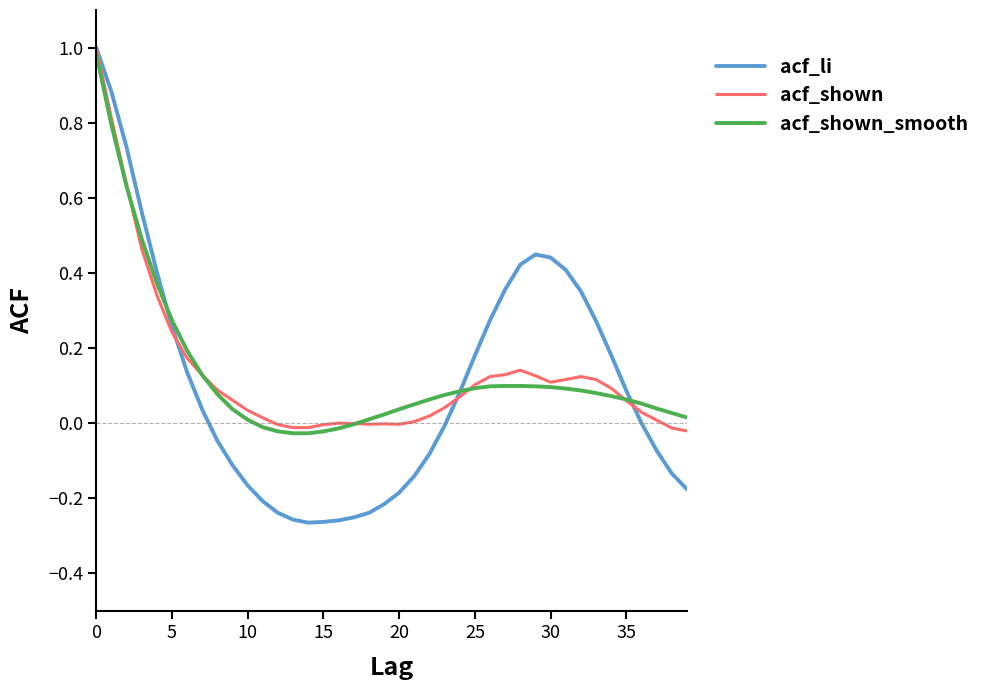

Which series has the largest range (max minus min)?

acf_li